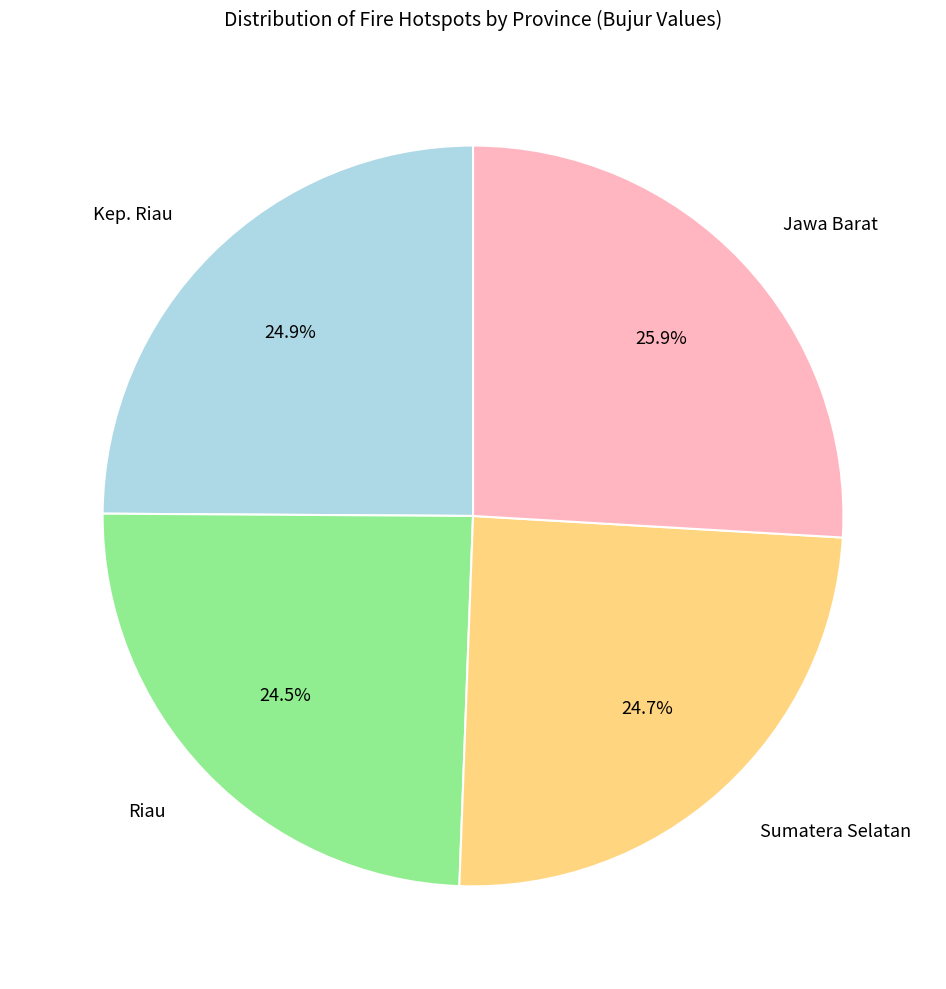

The Kep. Riau slice represents 11% of the pie. True or false?

False